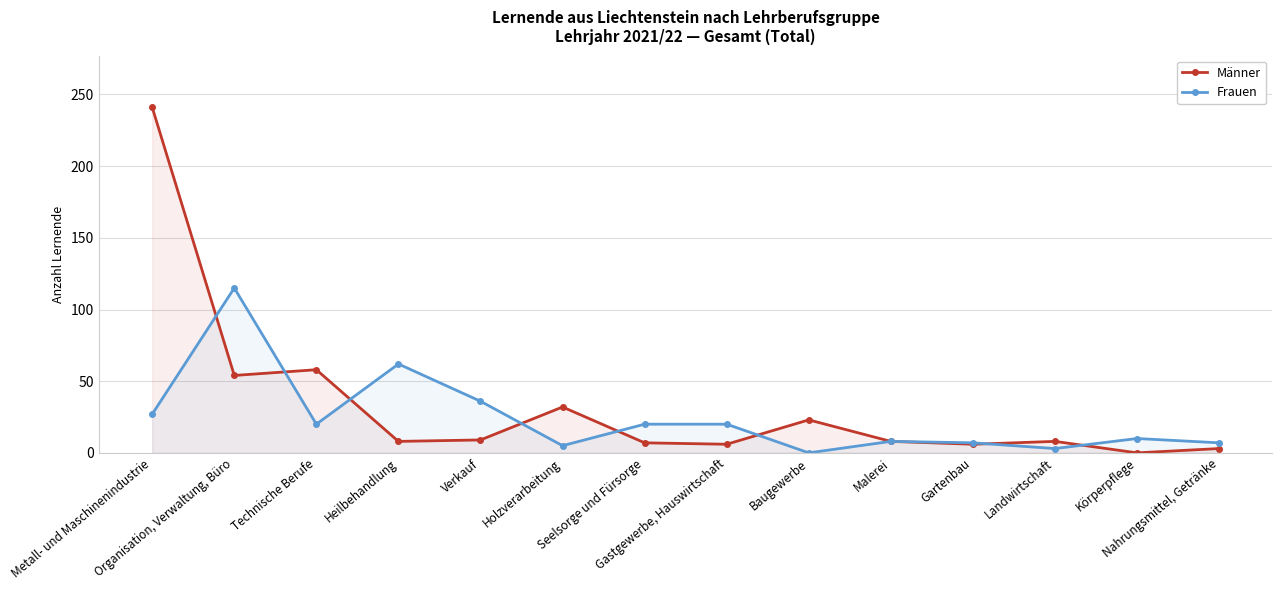

How many intersections are there between Männer and Frauen?

8